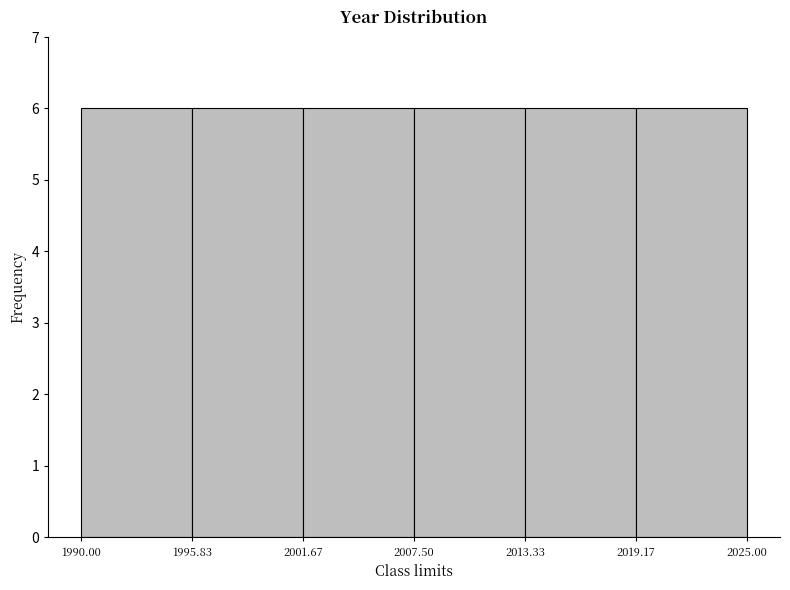

Reading left to right, transcribe this chart: for each bar, give the range it covers on the x-axis and its height. The values are not printed on the chart, so give them approximately, as read against the axis.

1990.00 to 1995.83: 6
1995.83 to 2001.67: 6
2001.67 to 2007.50: 6
2007.50 to 2013.33: 6
2013.33 to 2019.17: 6
2019.17 to 2025.00: 6